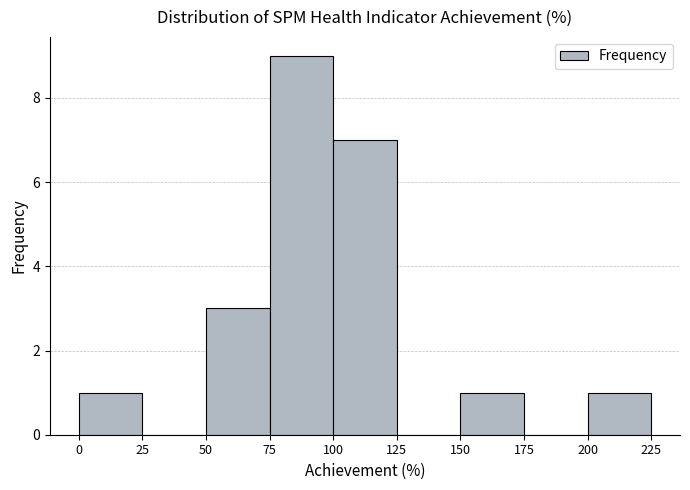

What is the height of the bar covering 100 to 125 on the x-axis? The values are not printed on the chart, so give them approximately, as read against the axis.

7